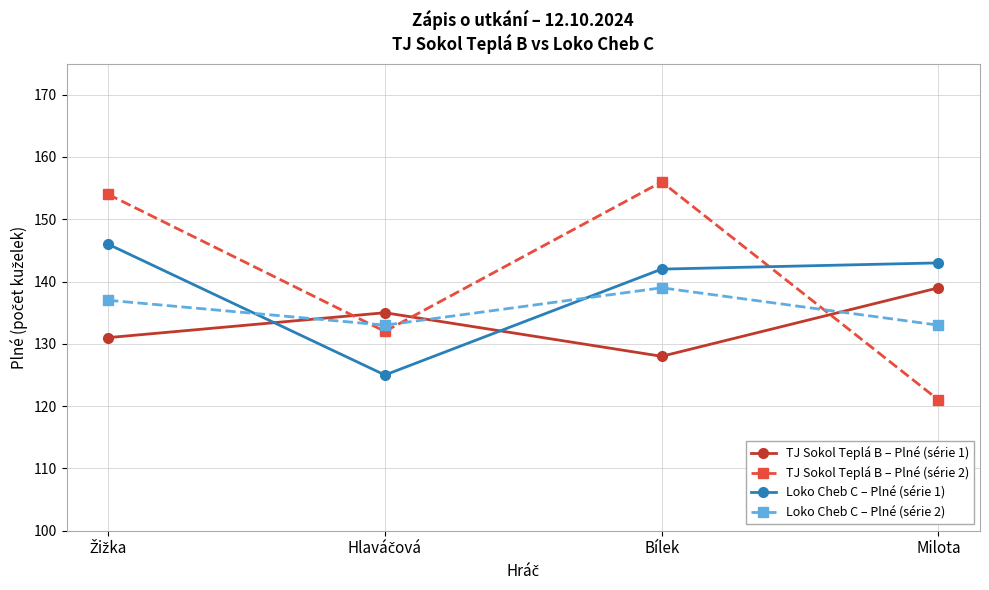

What are all the series names shown in the legend?

TJ Sokol Teplá B – Plné (série 1), TJ Sokol Teplá B – Plné (série 2), Loko Cheb C – Plné (série 1), Loko Cheb C – Plné (série 2)